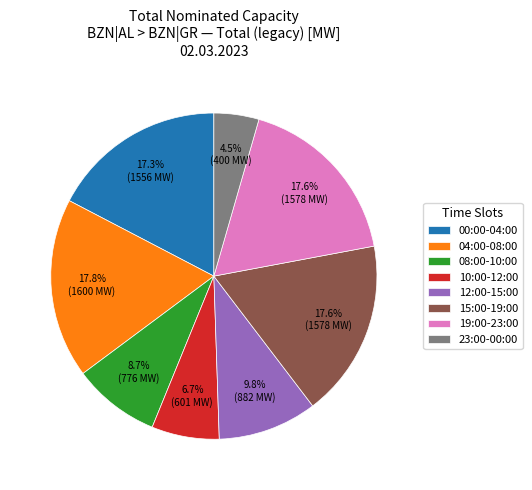

Which category has the smallest portion of the pie?

23:00-00:00